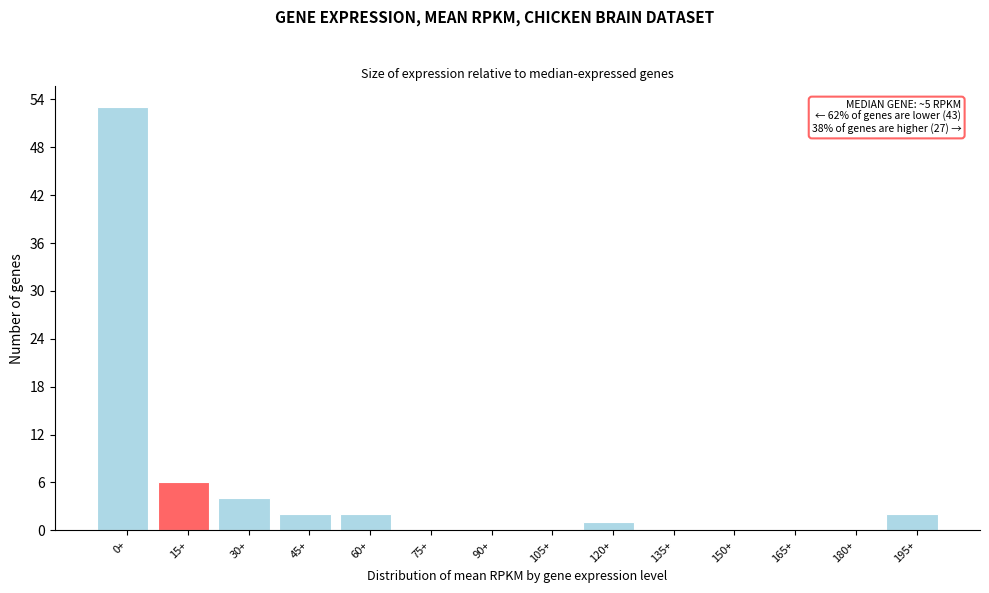

Reading left to right, what are all the values shown in this chart?

0+=53	15+=6	30+=4	45+=2	60+=2	75+=0	90+=0	105+=0	120+=1	135+=0	150+=0	165+=0	180+=0	195+=2